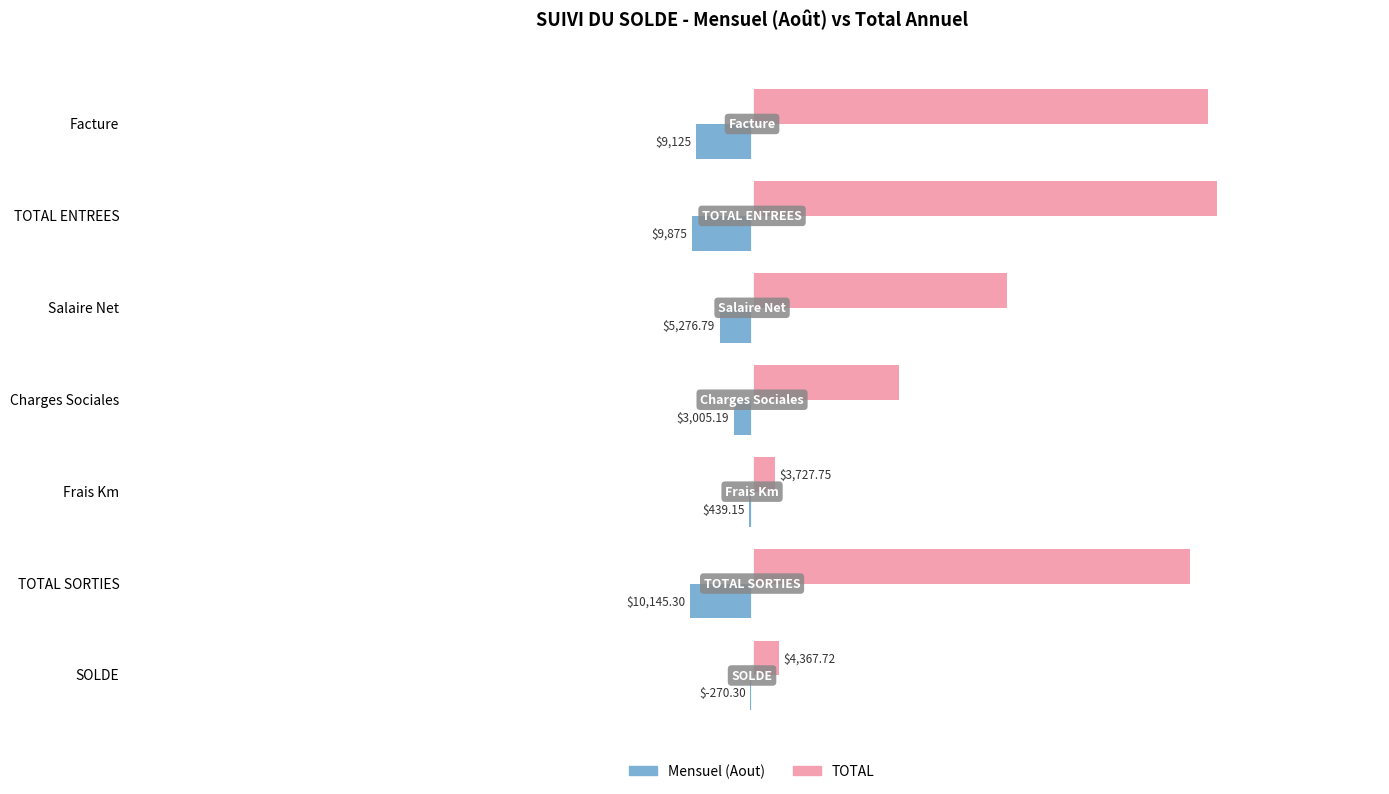

At which label does TOTAL reach its peak?

TOTAL ENTREES